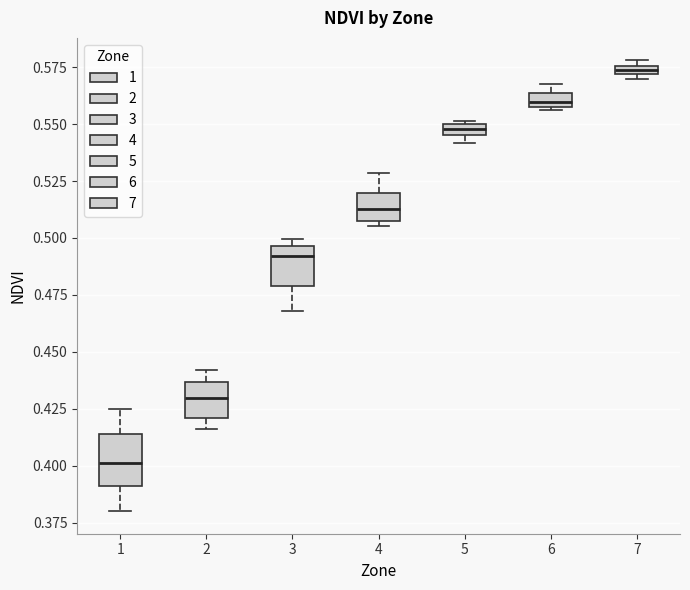

Where is the lower edge of the box at x = 1 on the y-axis? The values are not printed on the chart, so give them approximately, as read against the axis.

0.390